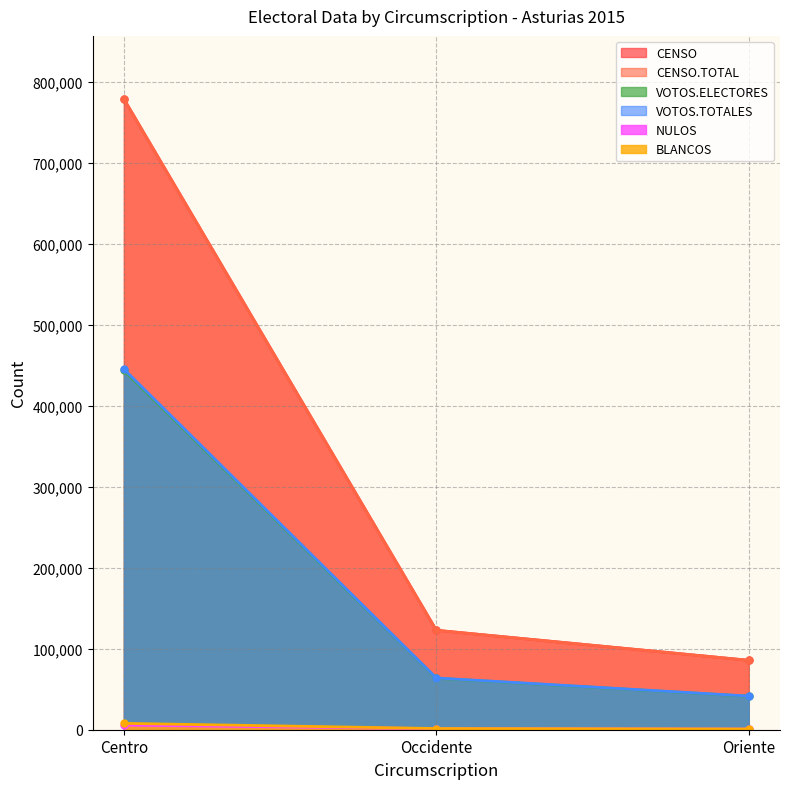

Which series has the largest range (max minus min)?

CENSO.TOTAL